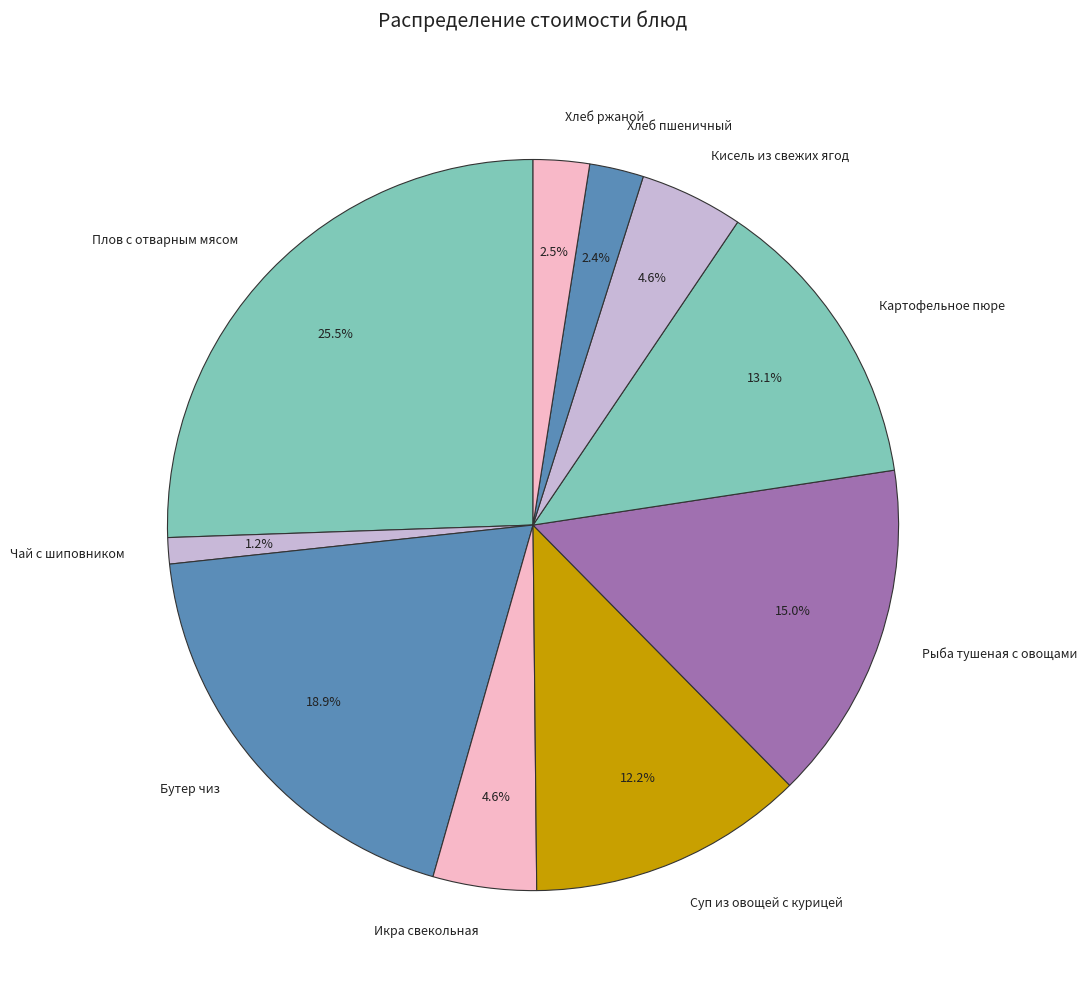

To the nearest percent, what percentage of the pie is Картофельное пюре?

13%